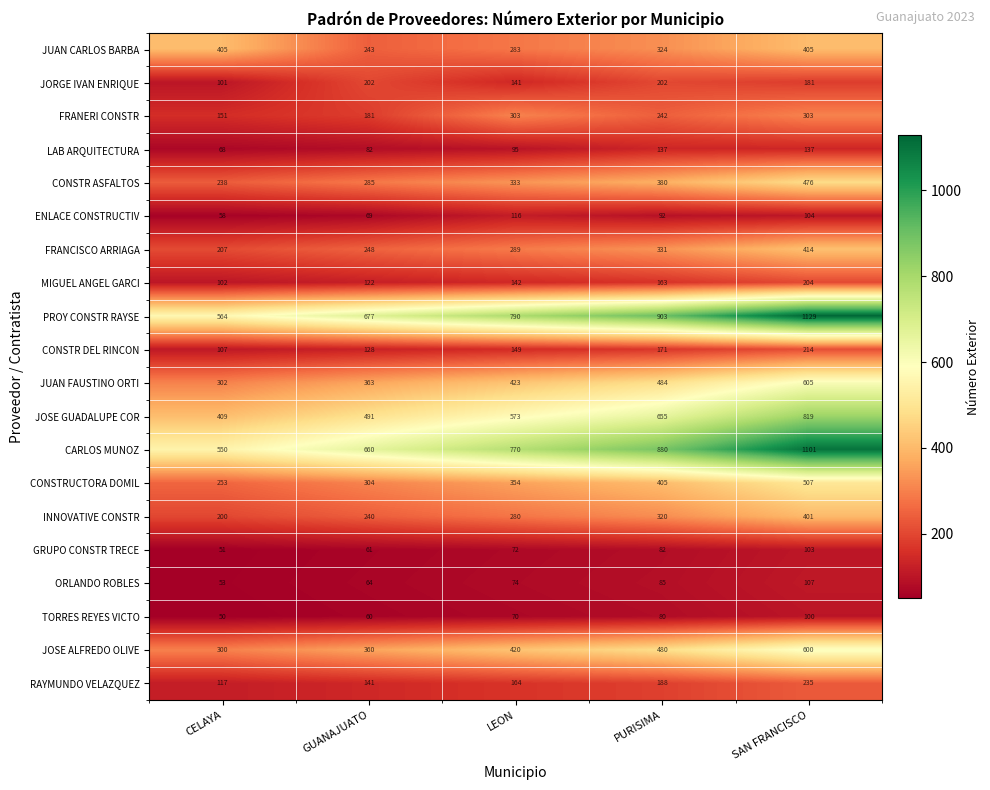

What value does the ENLACE CONSTRUCTIV series have at PURISIMA?

92